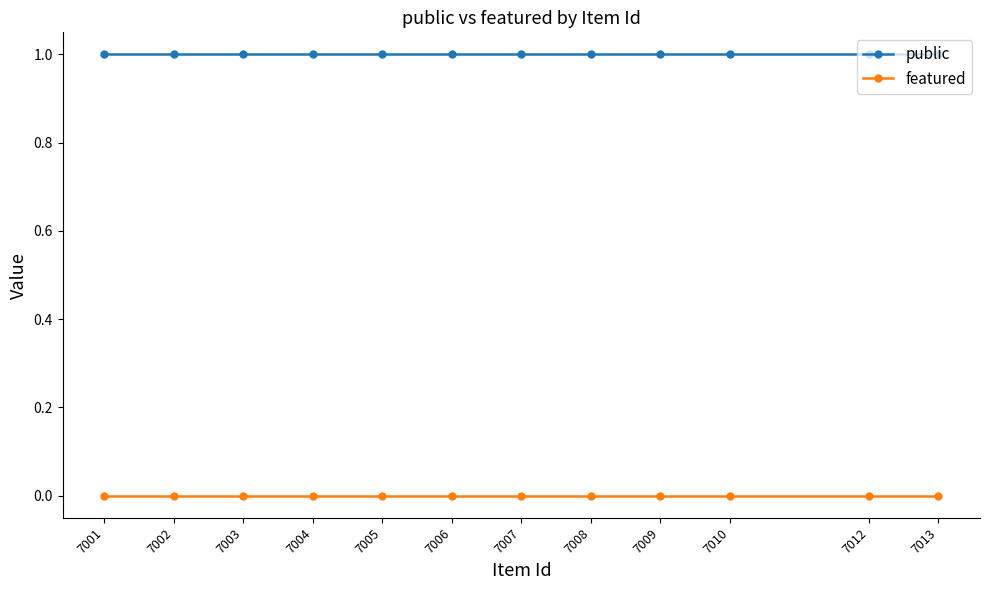

What is the difference between the highest and lowest values at 7001?

1